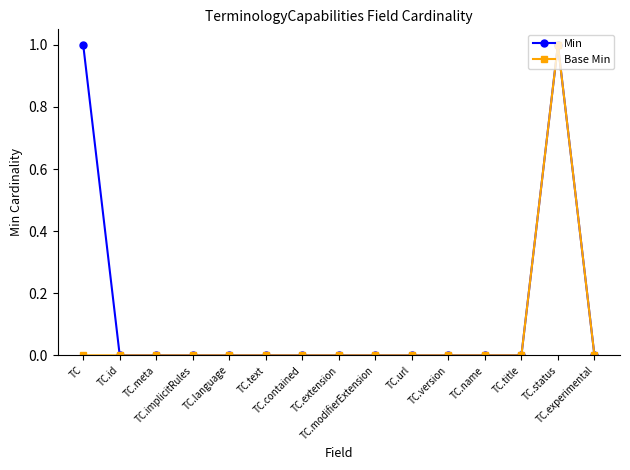

Count the number of data series in this chart.

2